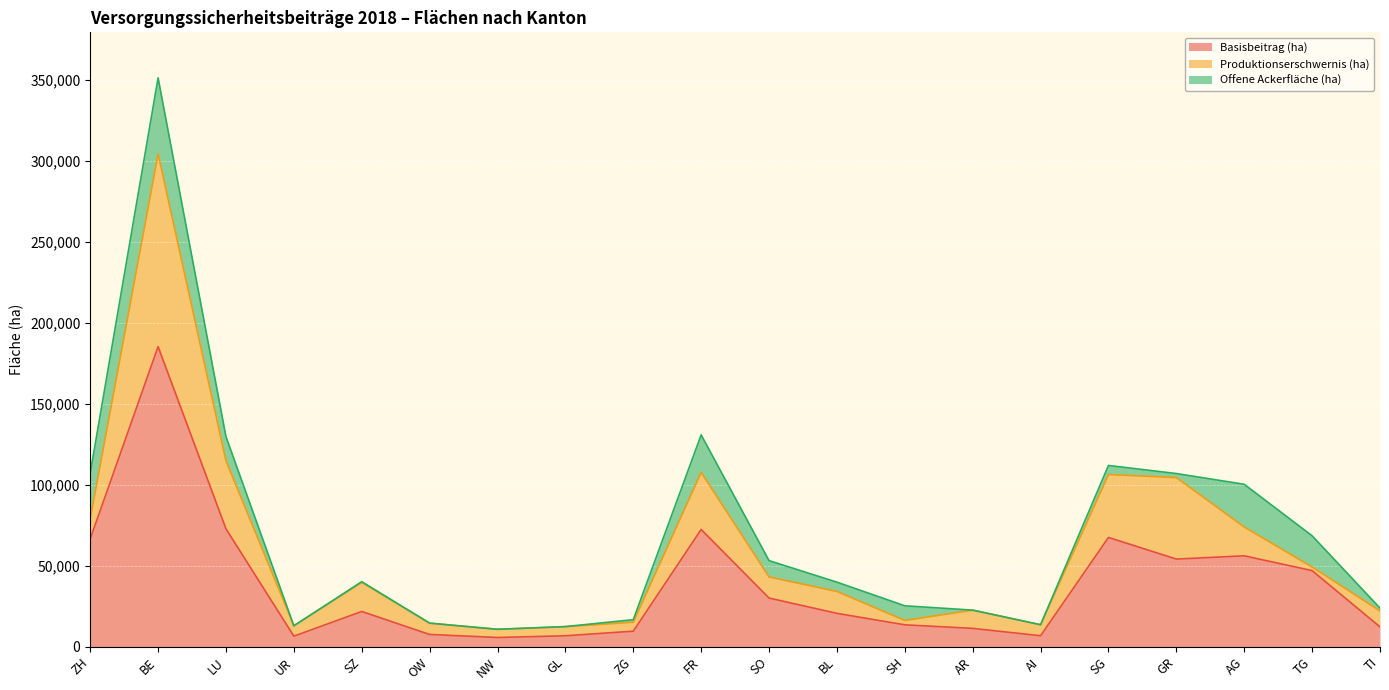

What is the label of the 12th point from the left?

BL